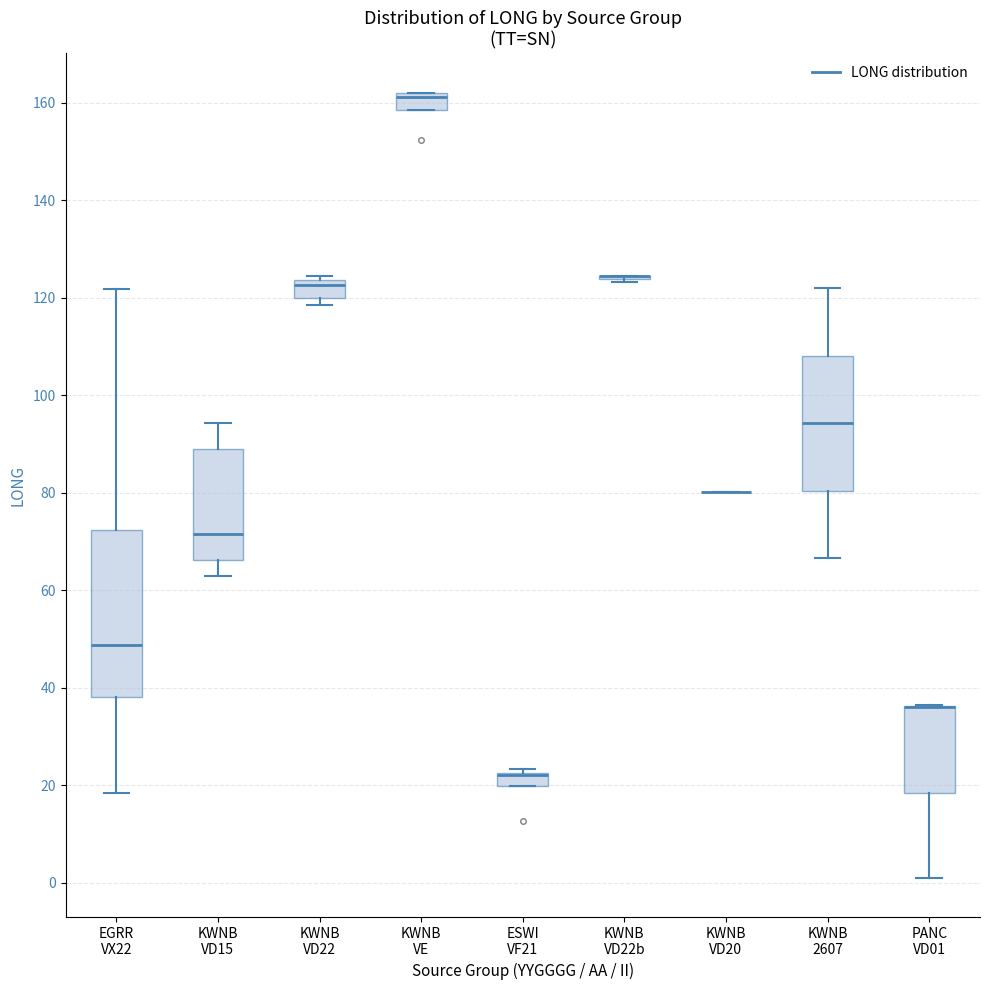

Where does the median line of the box for KWNB VD15 sit on the y-axis? The values are not printed on the chart, so give them approximately, as read against the axis.

72